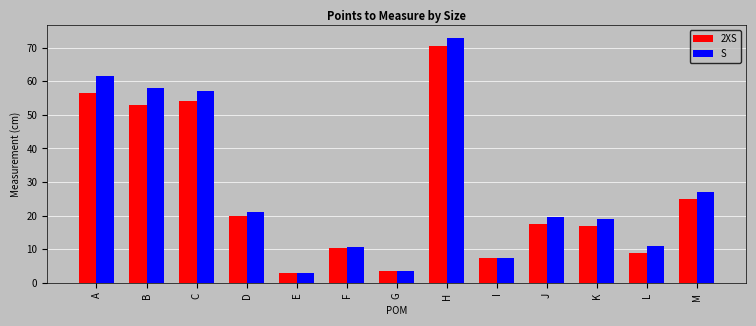

What is the total value across all series at B?

111.0